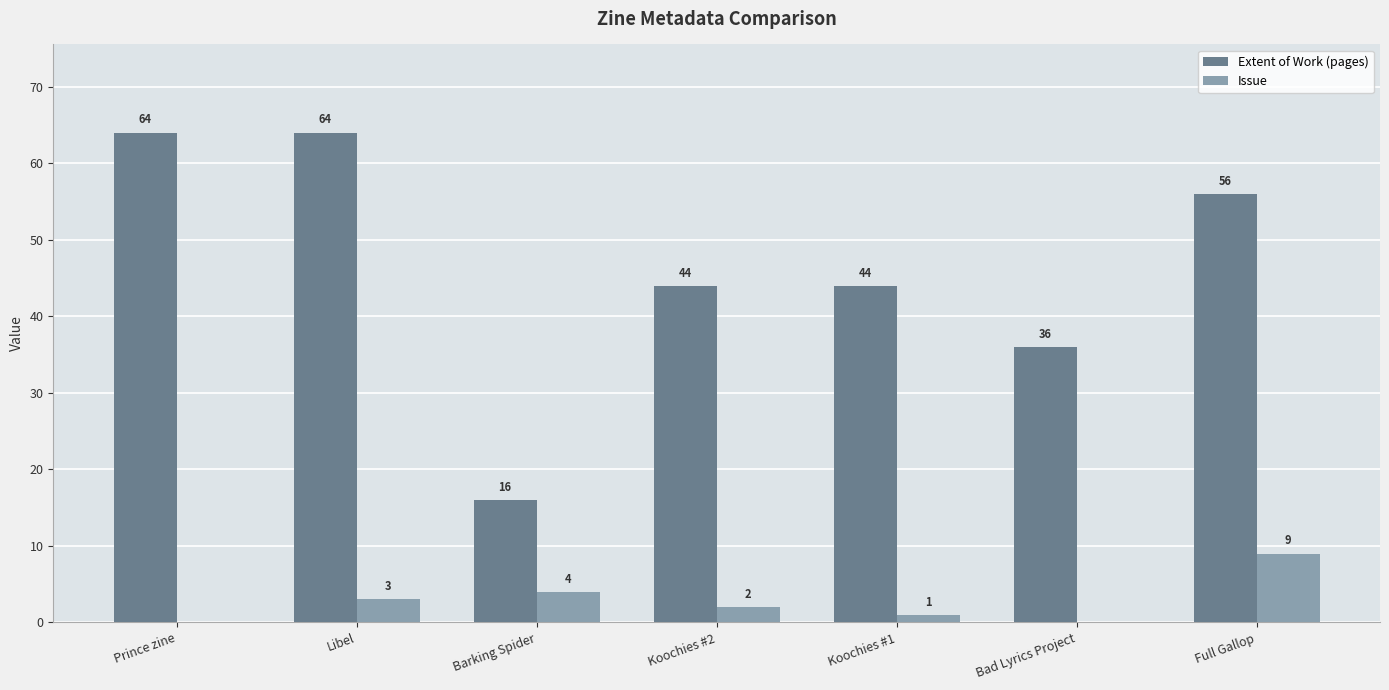

Reading right to left, what are all the values shown in this chart?

Extent of Work (pages): Full Gallop=56	Bad Lyrics Project=36	Koochies #1=44	Koochies #2=44	Barking Spider=16	Libel=64	Prince zine=64
Issue: Full Gallop=9	Bad Lyrics Project=0	Koochies #1=1	Koochies #2=2	Barking Spider=4	Libel=3	Prince zine=0